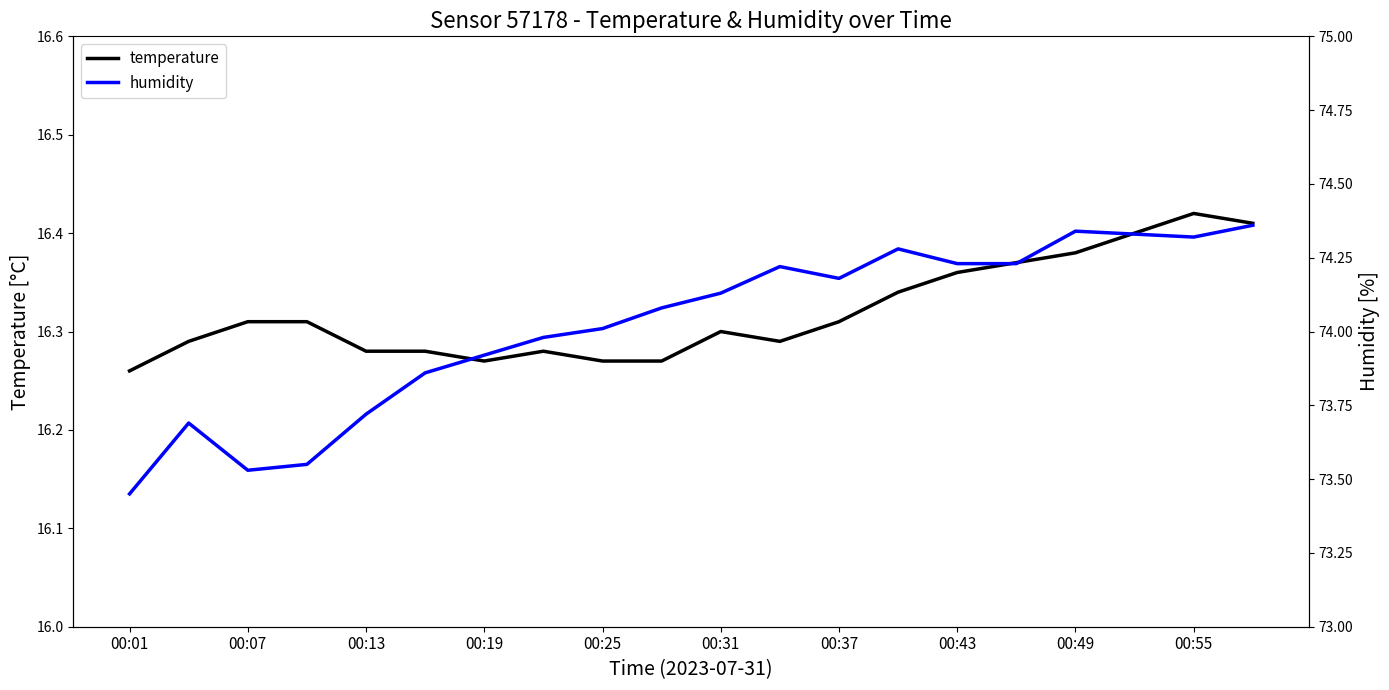

List the series in order of their peak value, highest first.

humidity, temperature